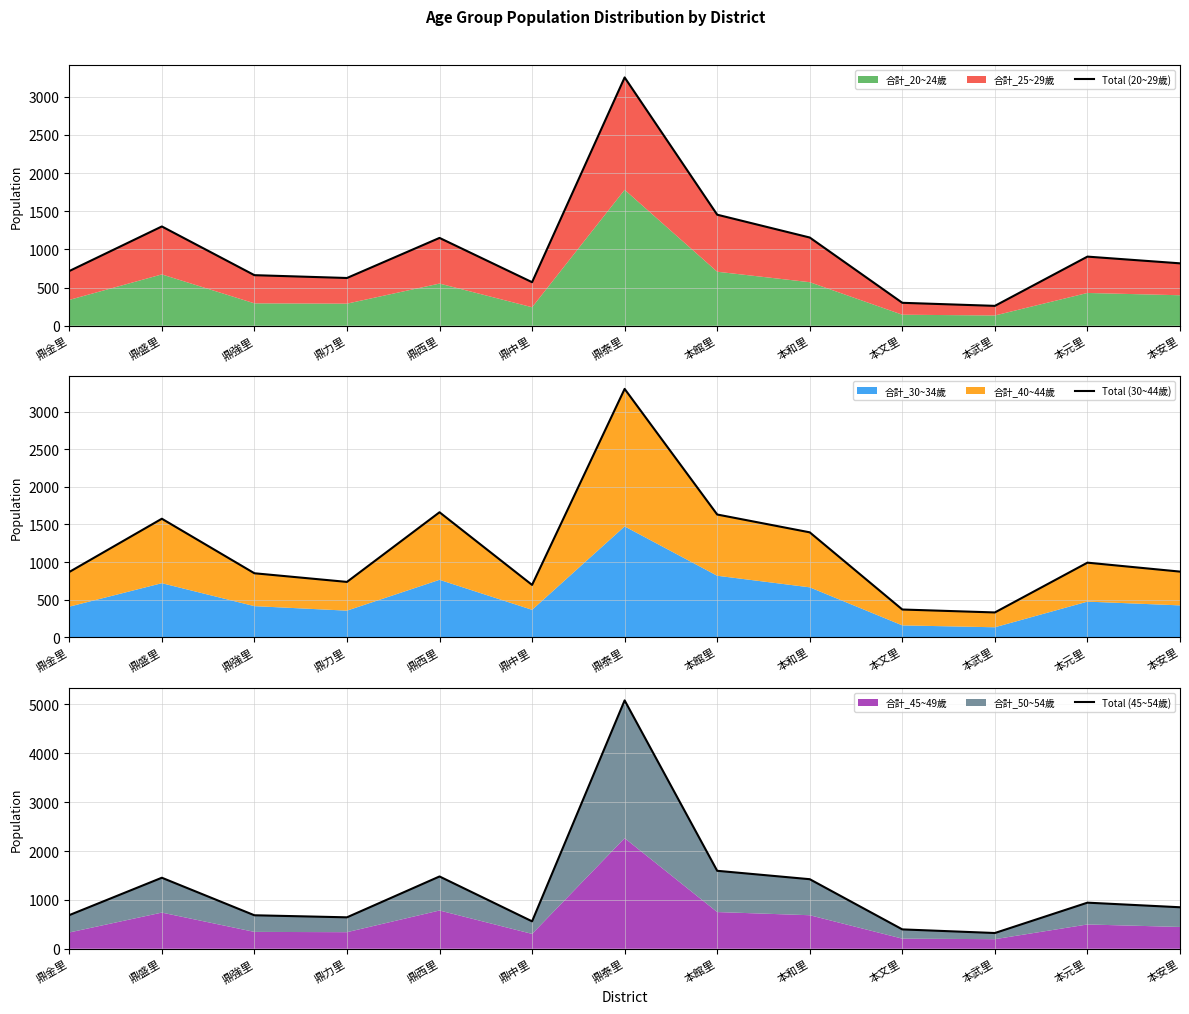

Does the chart have visible grid lines?

Yes